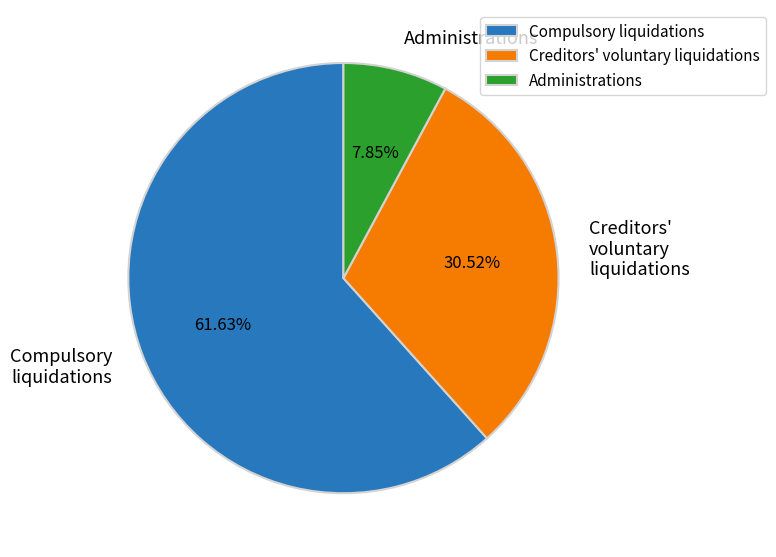

Between Administrations and Creditors' voluntary liquidations, which is larger?

Creditors' voluntary liquidations